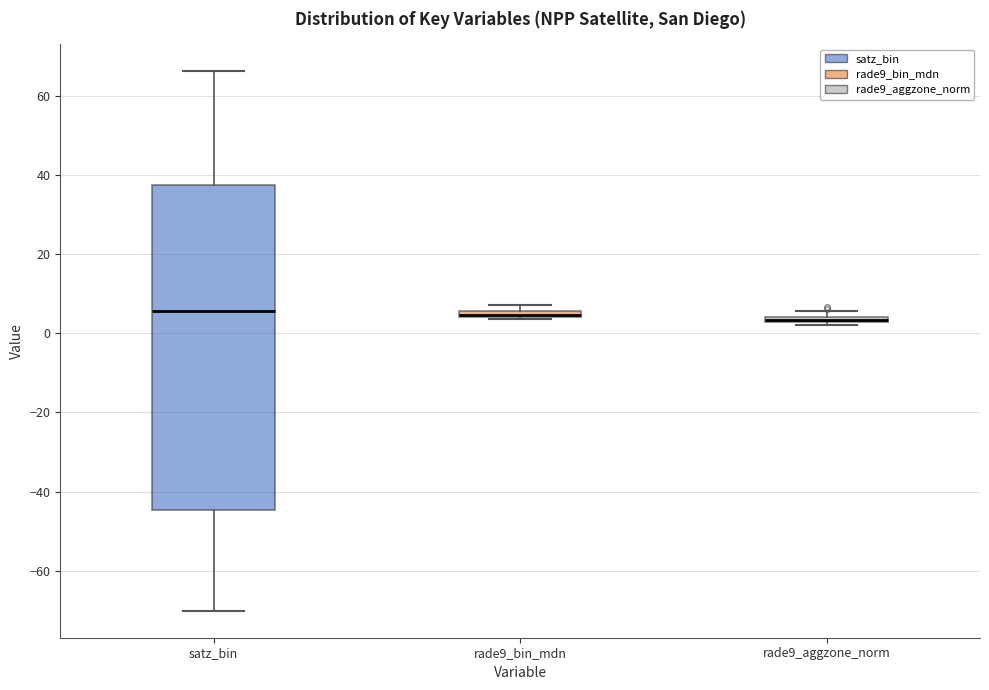

Comparing the boxes themselves (not the whiskers), which one is the tallest?

satz_bin